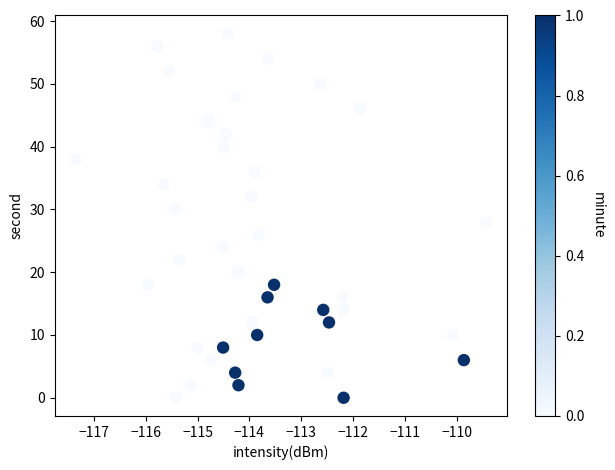

What is the range of Y values (max minus min)?

58